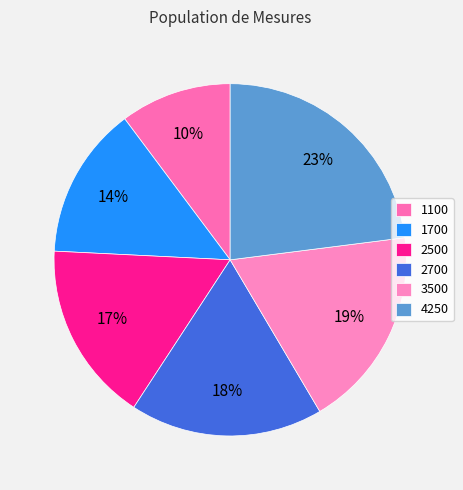

Count the number of slices in the pie.

6